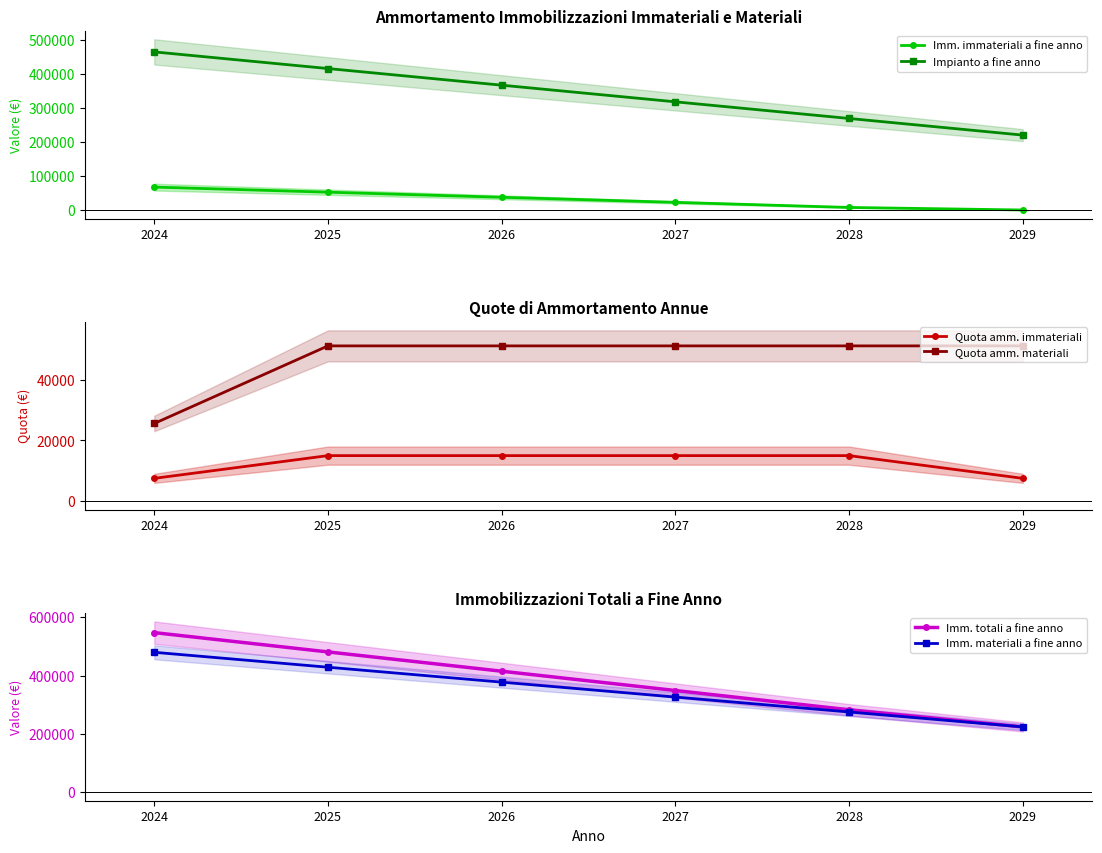

How many lines are shown in the chart?

6